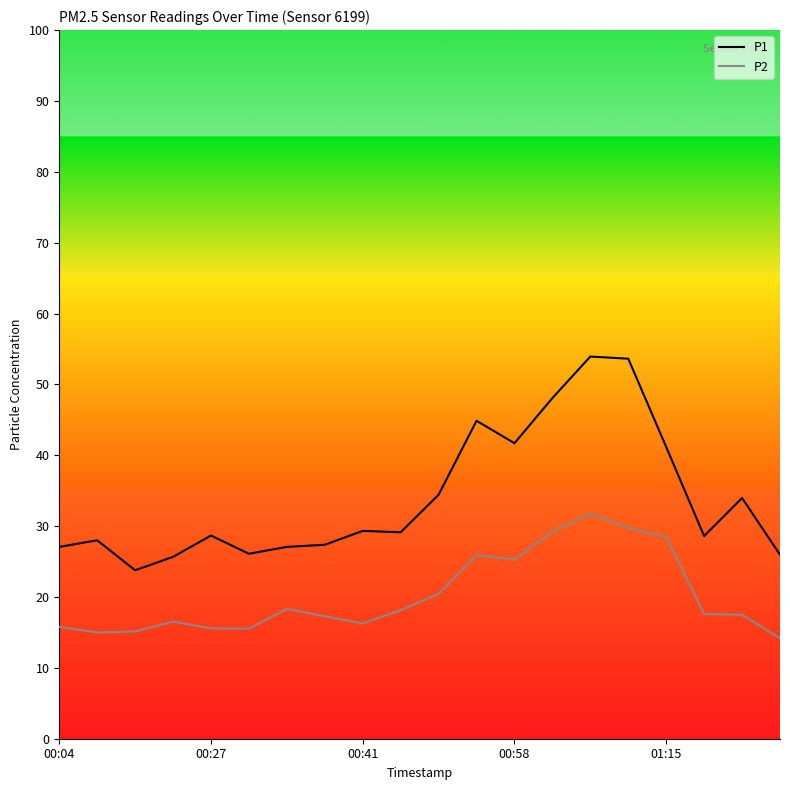

What is the minimum value shown in the chart?

14.2